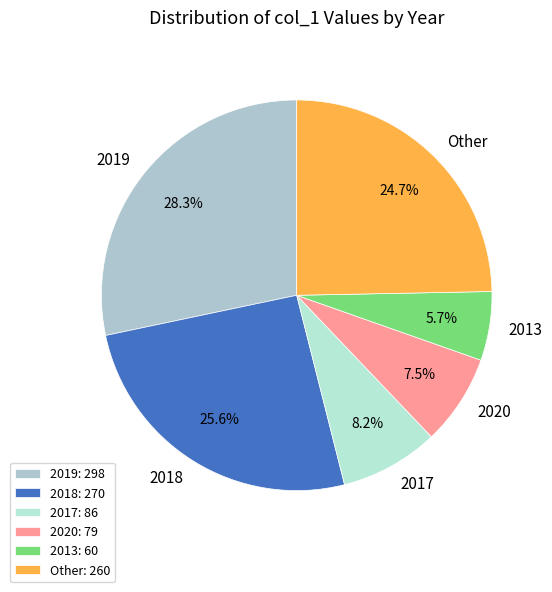

True or false: 2019 accounts for 39% of the total.

False